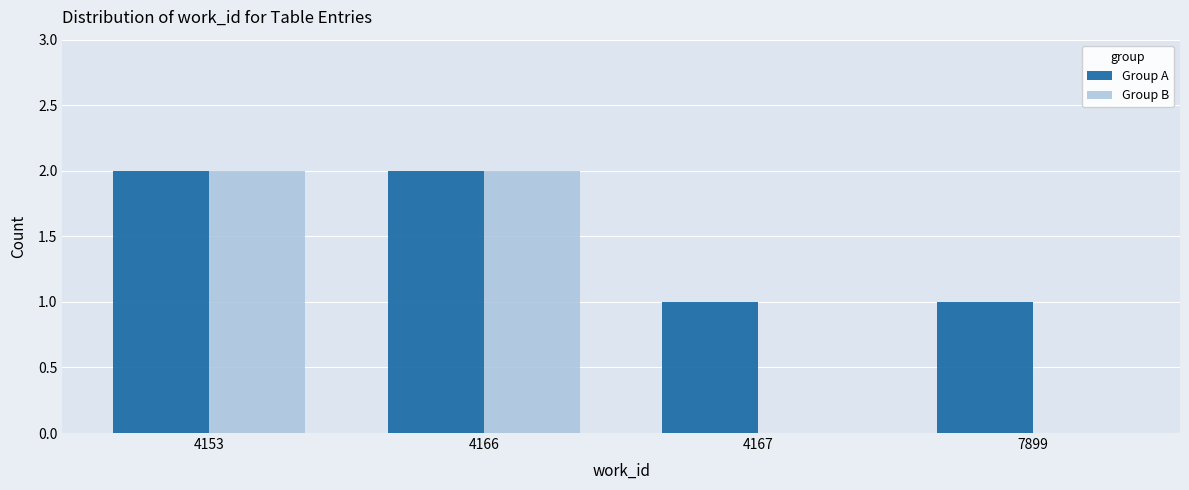

Which series has the largest total across all categories?

Group A